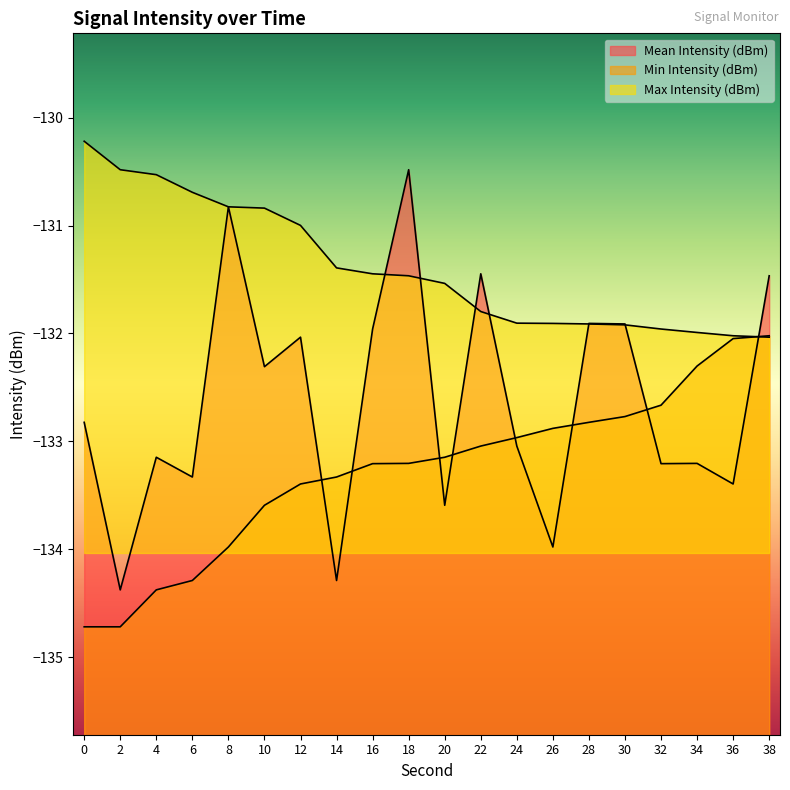

The value of Min Intensity (dBm) at 4 is -178.1. True or false?

False